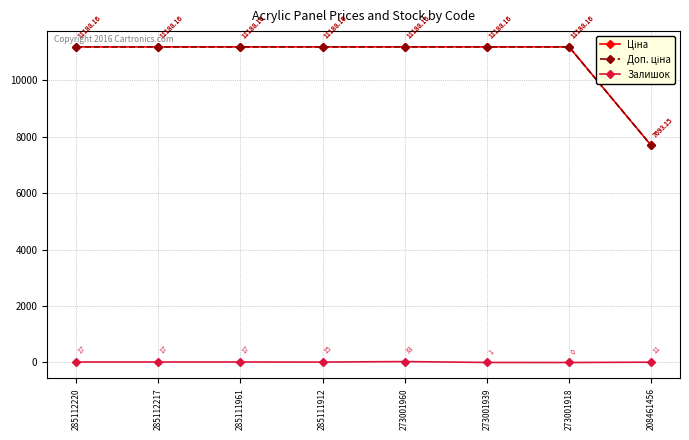

Does the chart have visible grid lines?

Yes